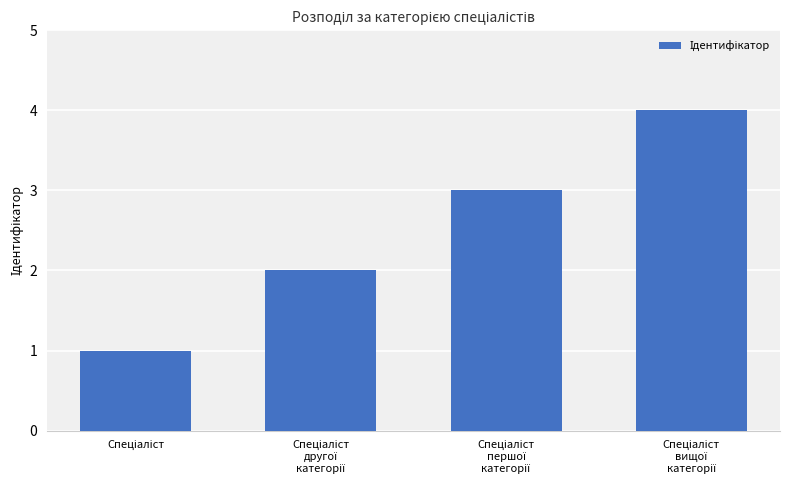

What is the difference between the maximum and minimum values?

3